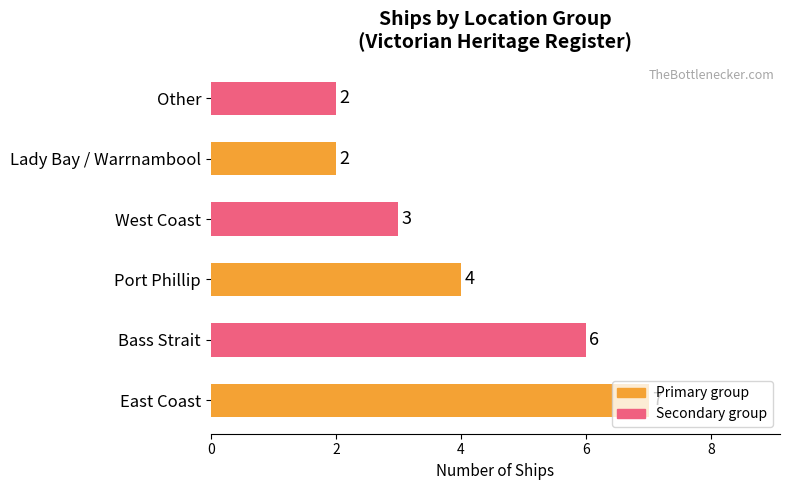

What is the difference between the second highest and second lowest values?

4